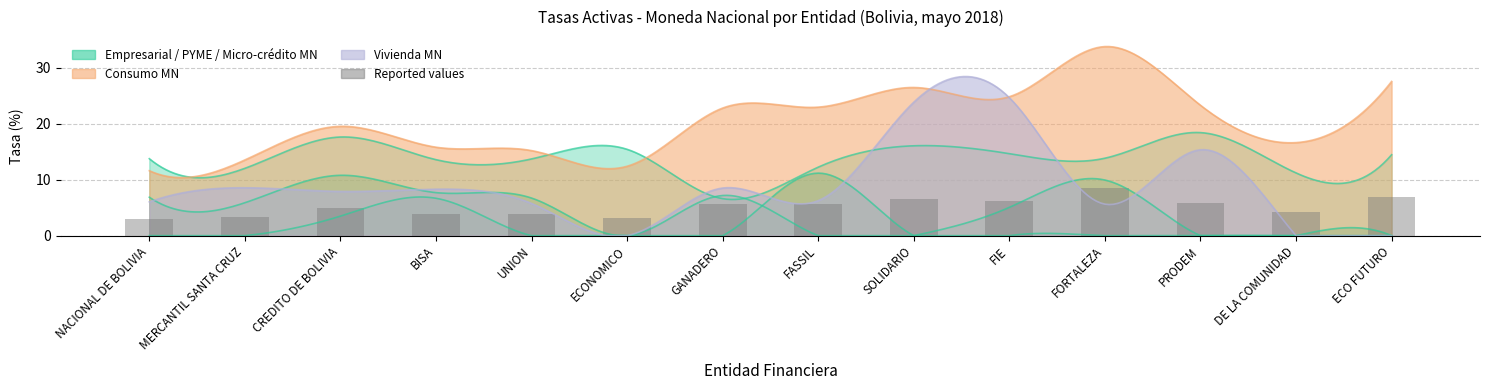

How many bars are there in total?

14